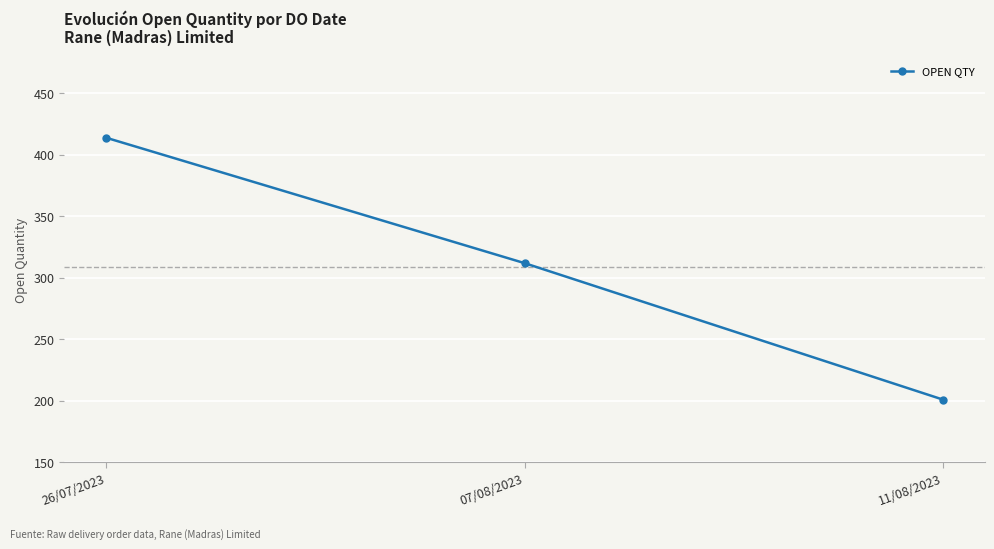

How many distinct data groups are displayed?

1